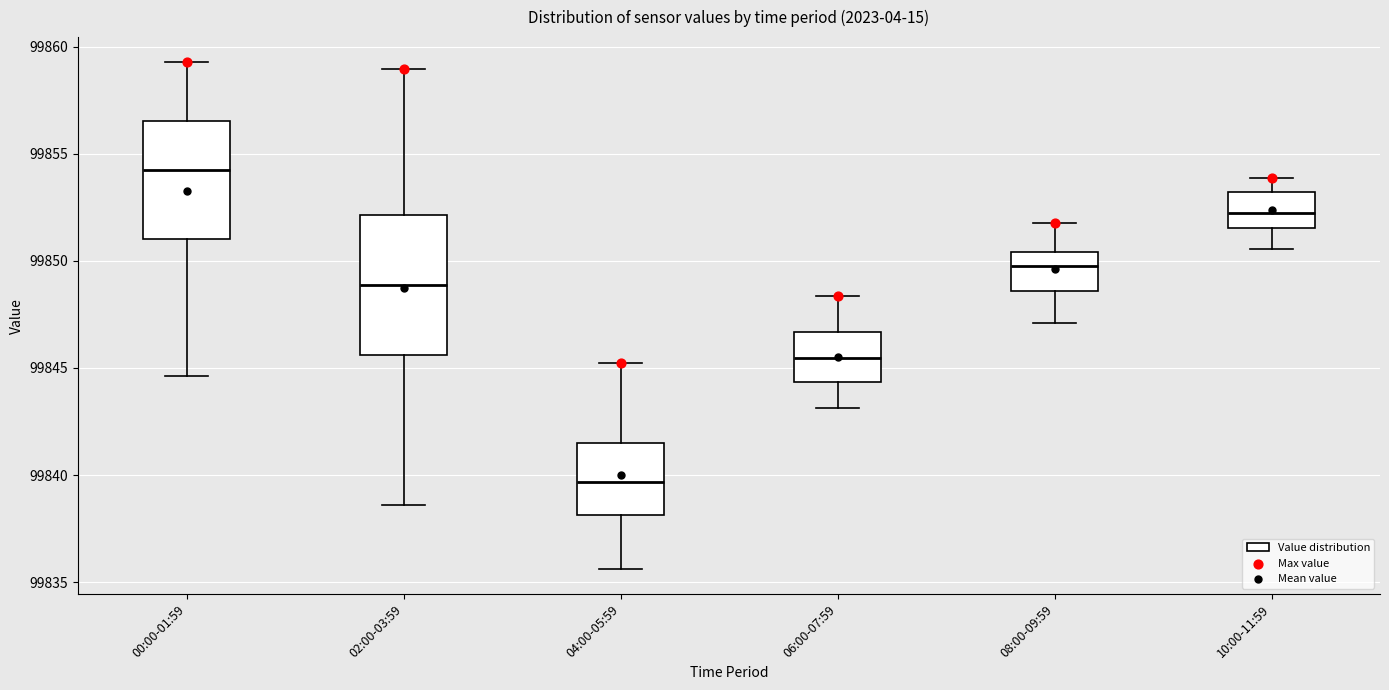

Reading left to right, read every box against the y-axis: the position of its median line, the range the box covers, and the ends of its whiskers. The values are not printed on the chart, so give them approximately, as read against the axis.

00:00-01:59: median 99854.0, box 99851.0 to 99856.5, whiskers 99844.5 to 99859.5
02:00-03:59: median 99849.0, box 99845.5 to 99852.0, whiskers 99838.5 to 99859.0
04:00-05:59: median 99839.5, box 99838.0 to 99841.5, whiskers 99835.5 to 99845.0
06:00-07:59: median 99845.5, box 99844.5 to 99846.5, whiskers 99843.0 to 99848.5
08:00-09:59: median 99850.0, box 99848.5 to 99850.5, whiskers 99847.0 to 99852.0
10:00-11:59: median 99852.0, box 99851.5 to 99853.0, whiskers 99850.5 to 99854.0